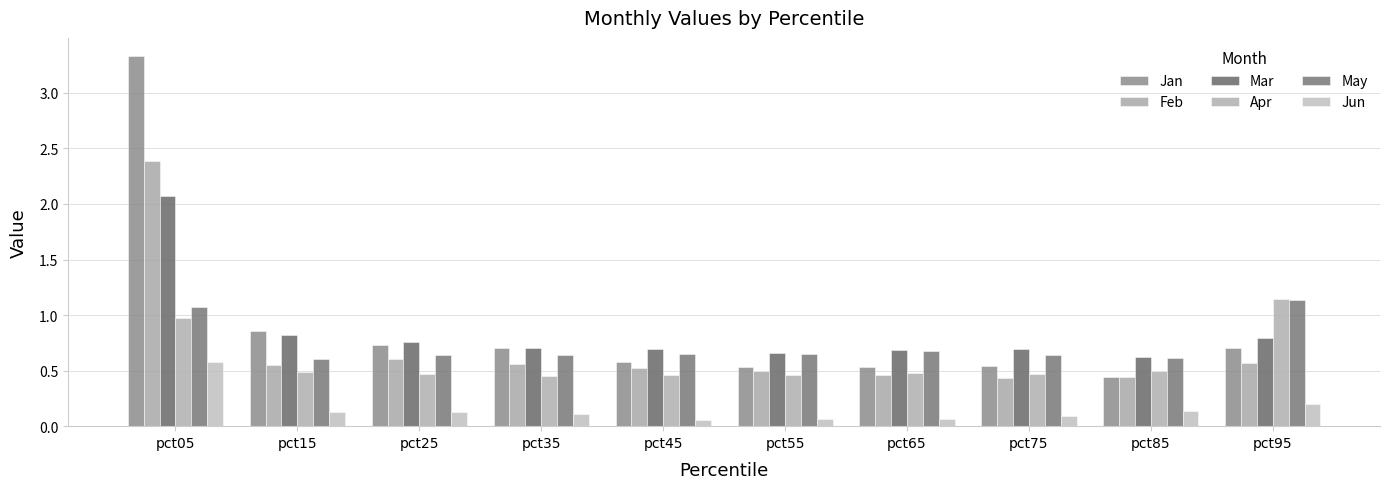

Which series changed the most between pct75 and pct95?

Apr